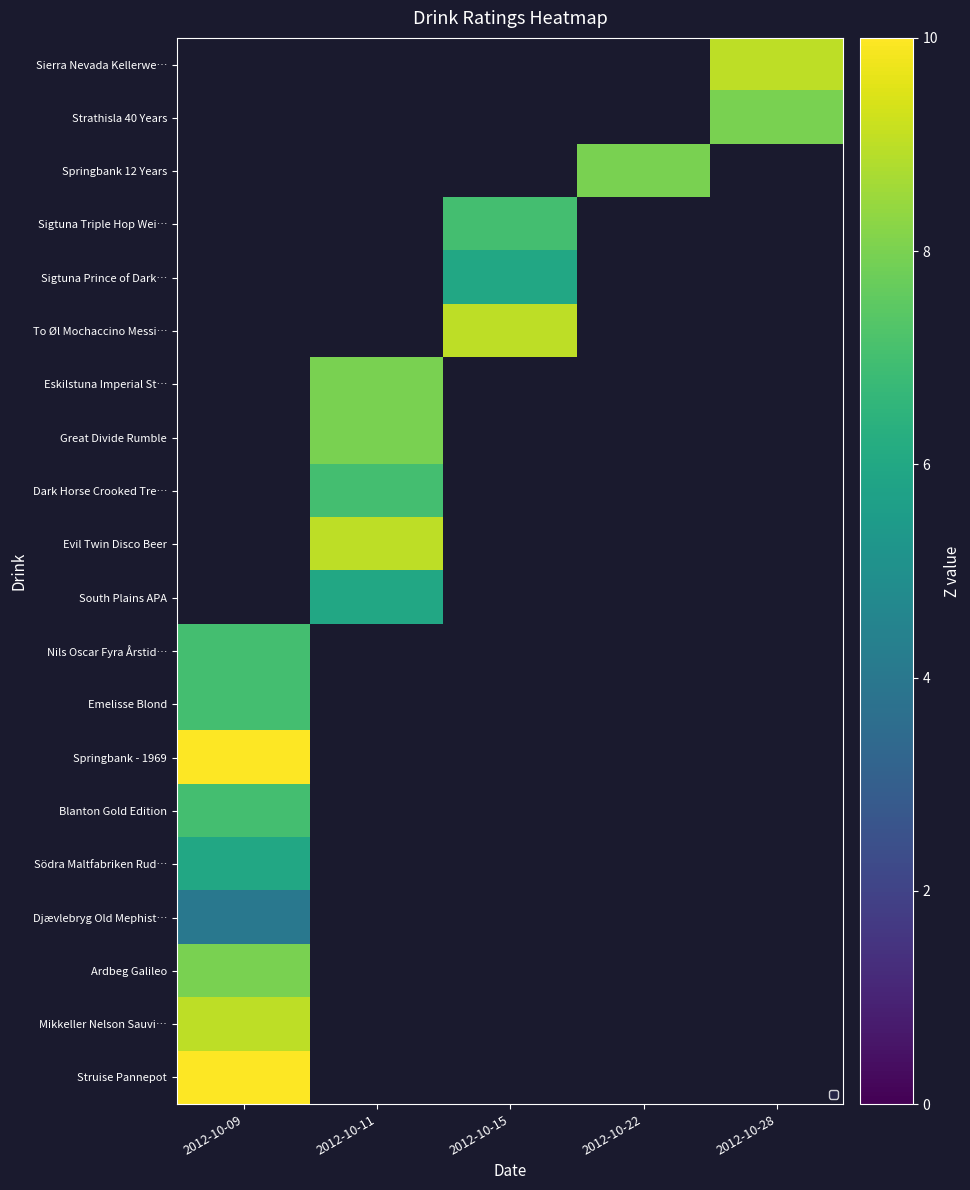

What is the approximate value of row_8 at 2012-10-11?

7.0